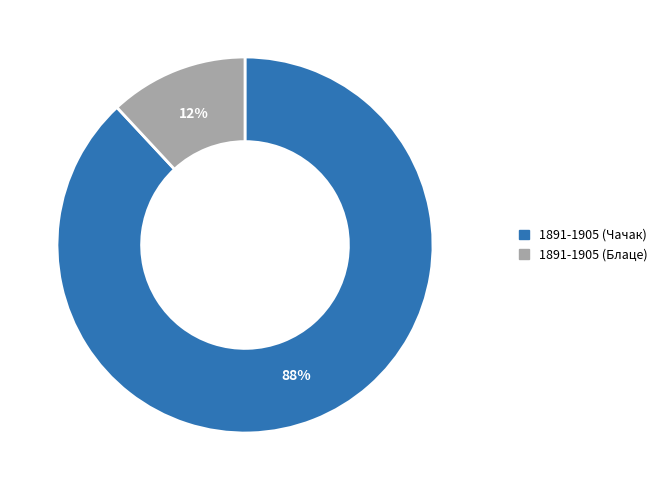

Rank the categories by value from lowest to highest.

1891-1905 (Блаце), 1891-1905 (Чачак)